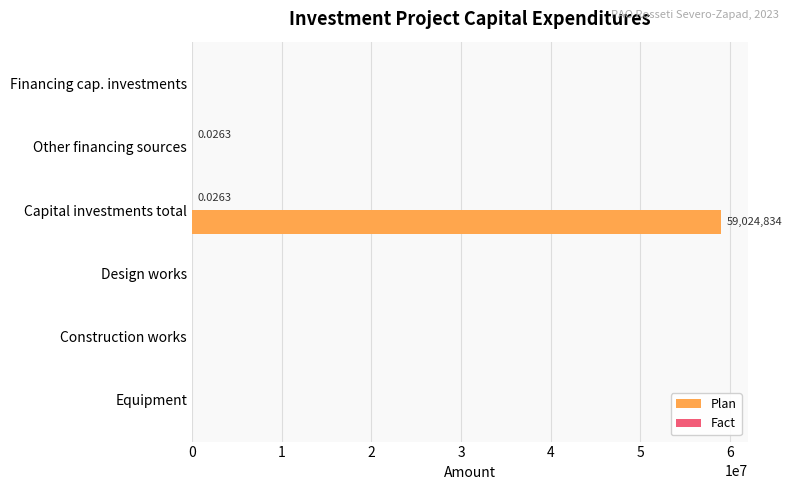

At which category does the chart reach its peak across all series?

Capital investments total